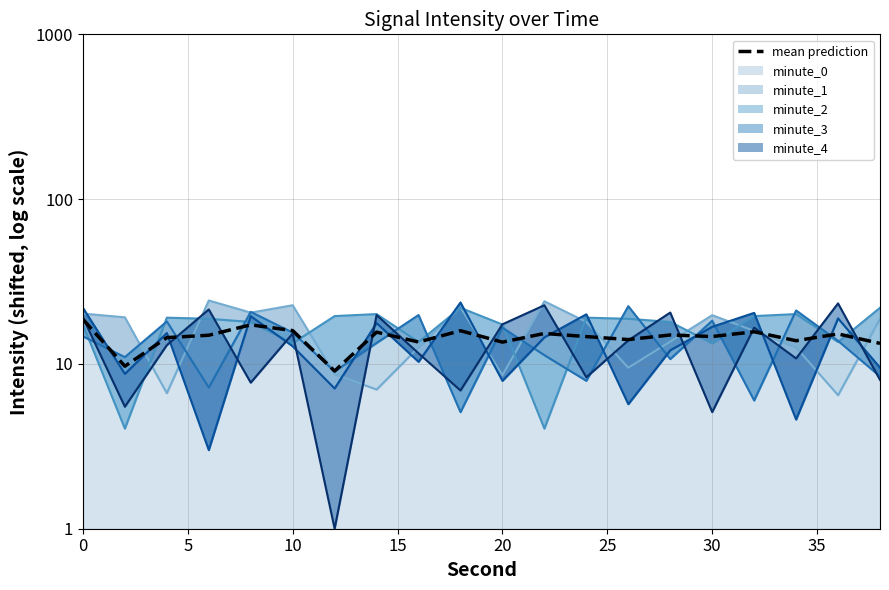

Is it true that the value at 15 is 22.1?

False